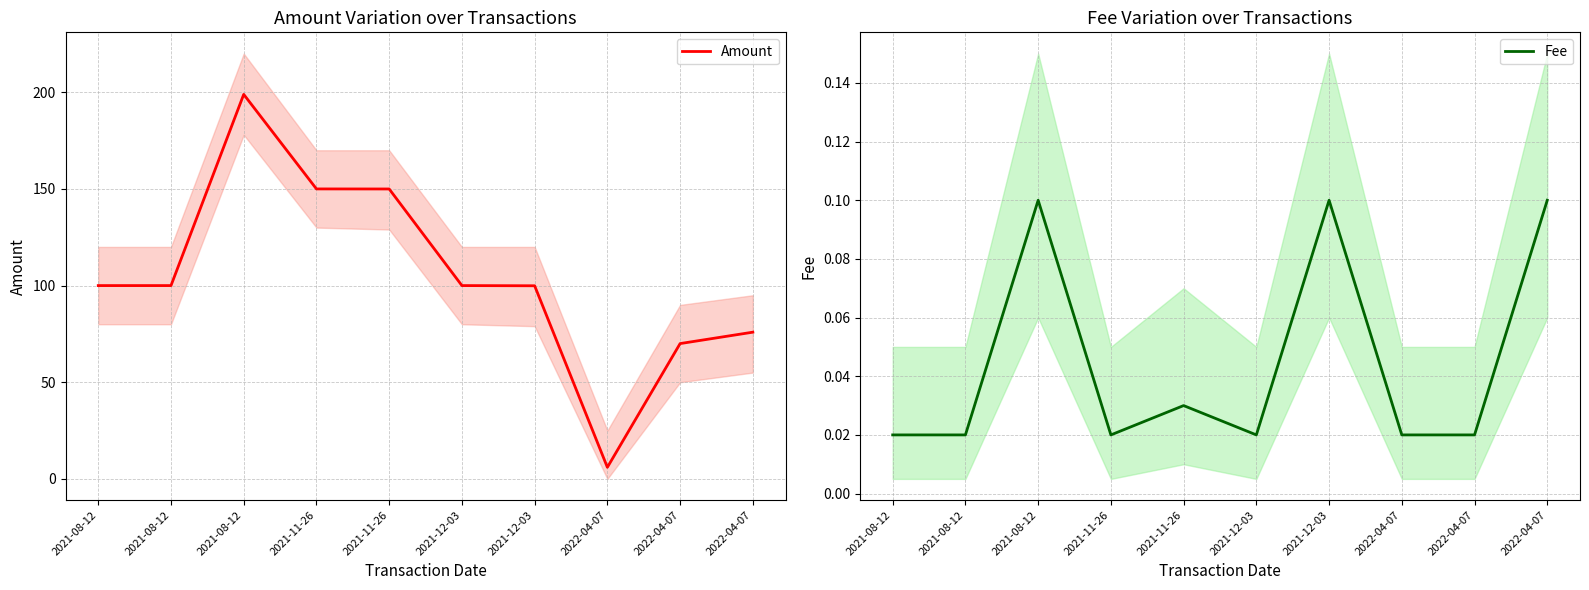

In Amount, how many points are lower than both neighbors (excluding endpoints)?

1